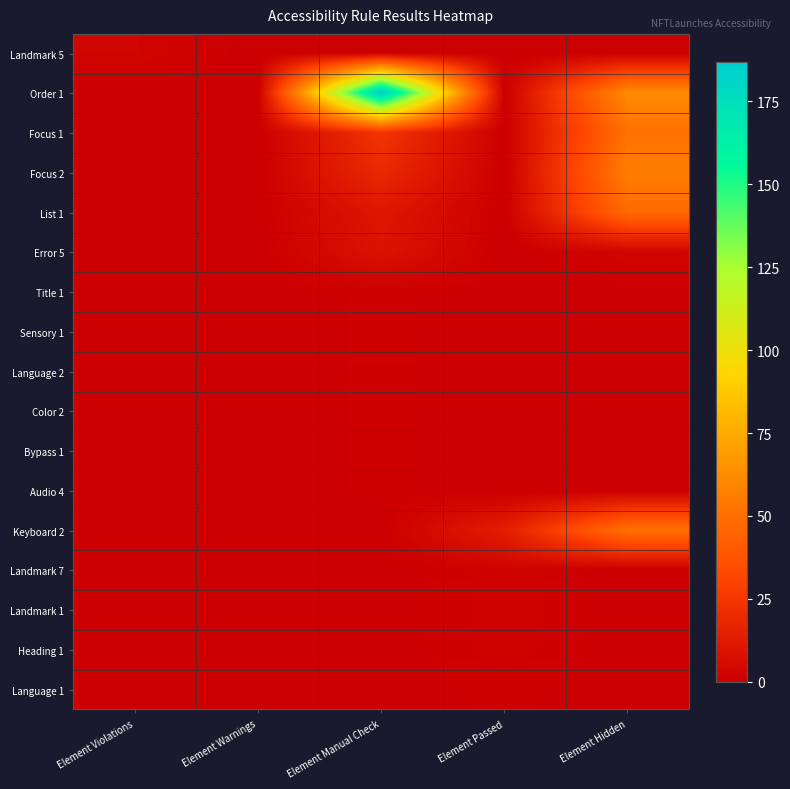

Which series changed the most between Element Warnings and Element Manual Check?

Order 1